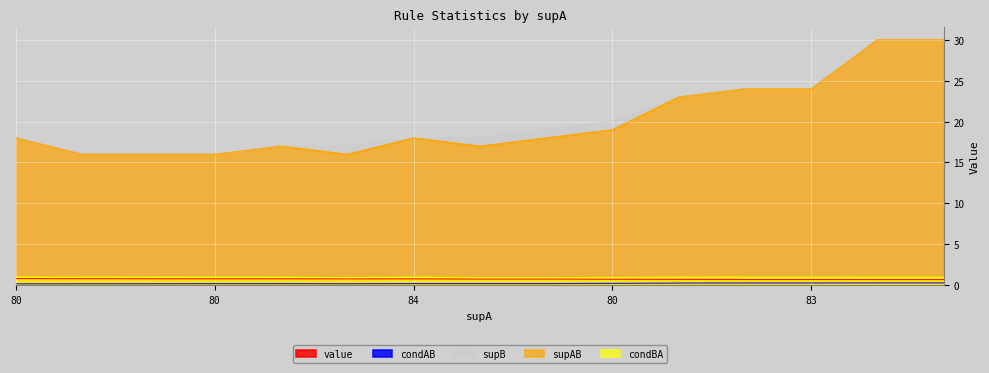

What is the minimum value for condBA?

0.9